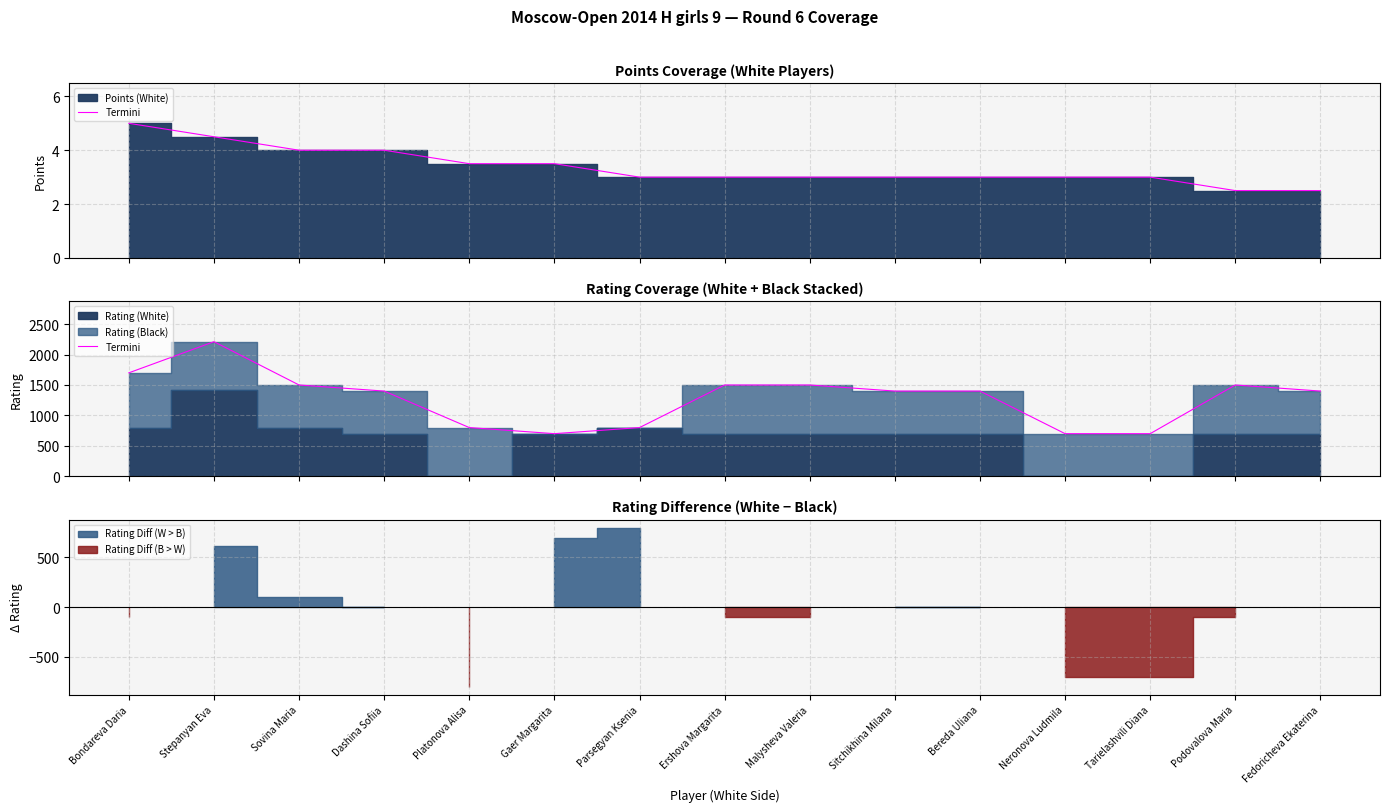

What value does the data have at Bondareva Daria, to the nearest 10?

1700